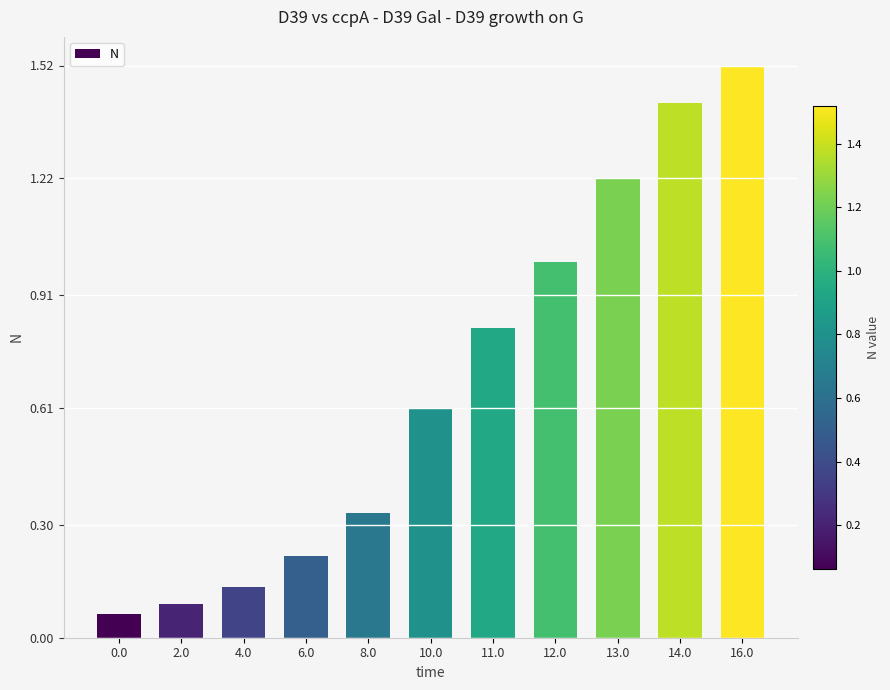

What is the sum of all values?

7.4